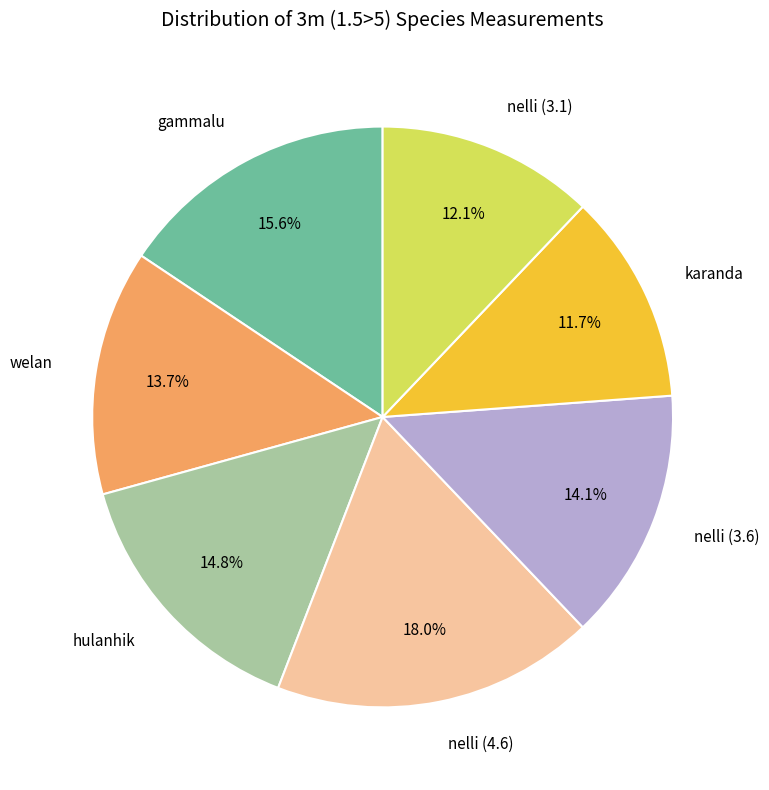

Is it true that karanda is 25% of the pie?

False